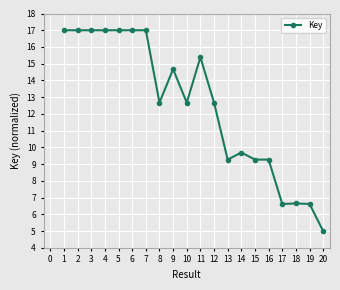

True or false: there are more than 2 points higher than both neighbors.

True